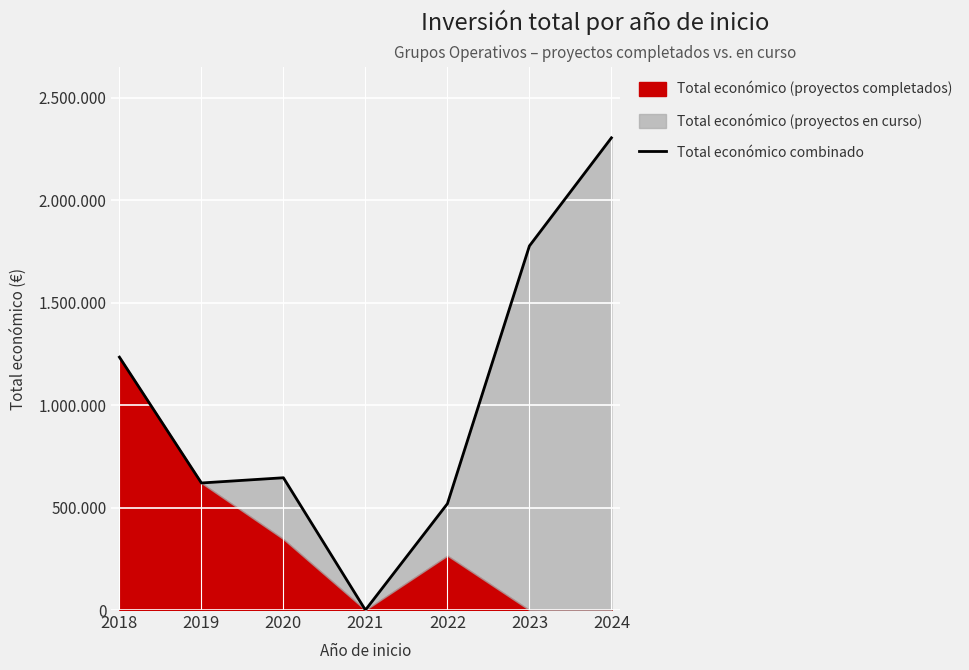

How many lines are shown in the chart?

1